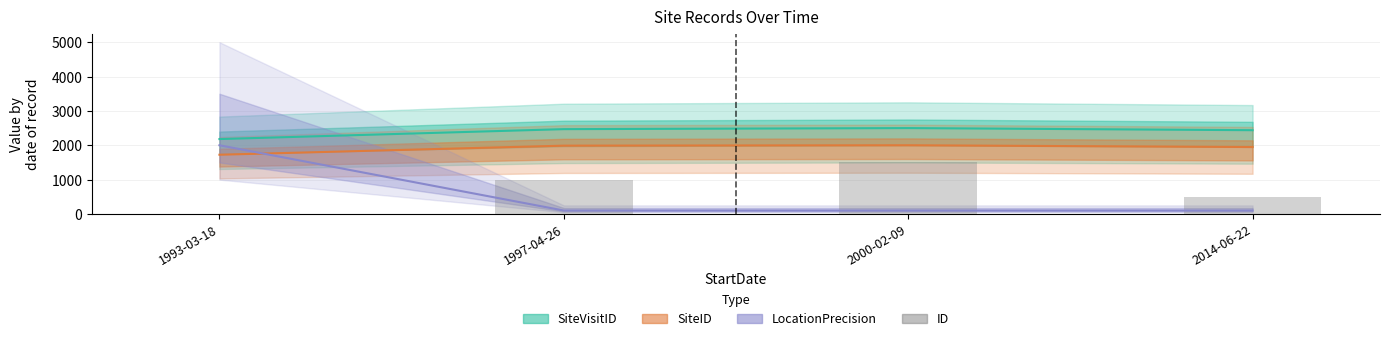

How many values in the SiteID series are below 1988?

2